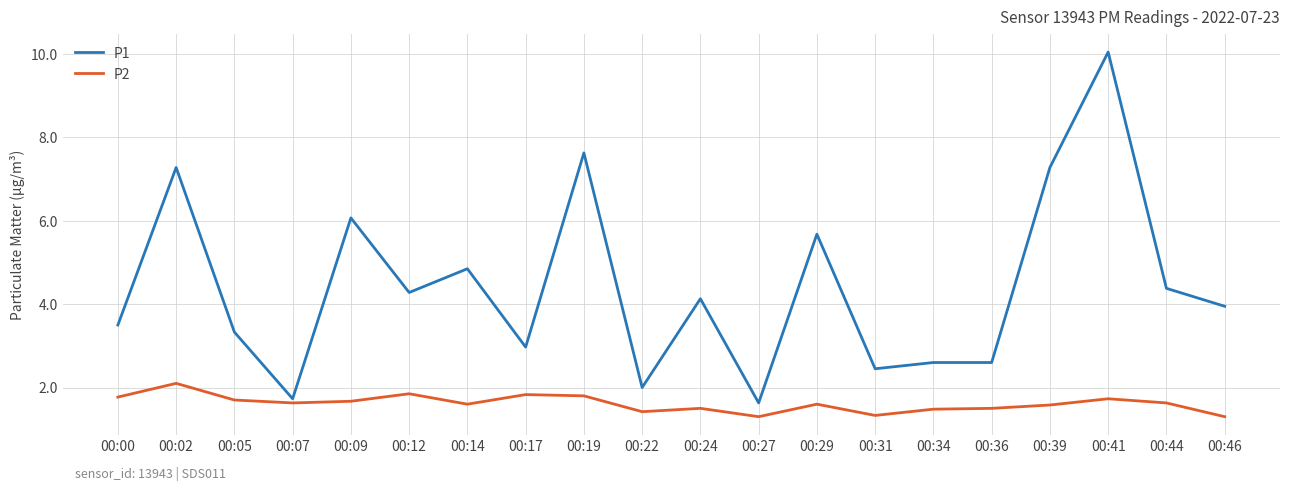

The value of P1 at 00:14 is 2.9. True or false?

False